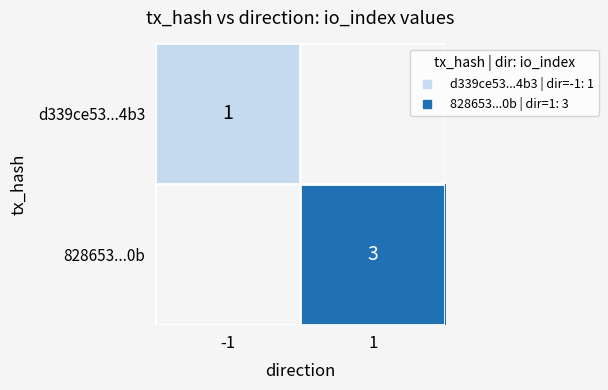

Is it true that d339ce53...4b3 equals 0.5 at -1?

False